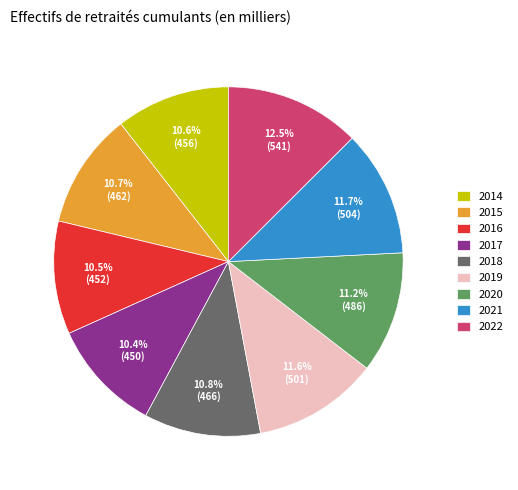

The 2022 slice represents 2% of the pie. True or false?

False